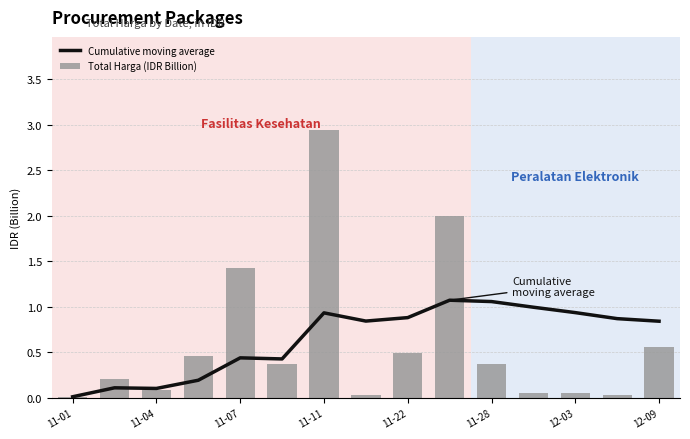

How many groups of bars are there?

15